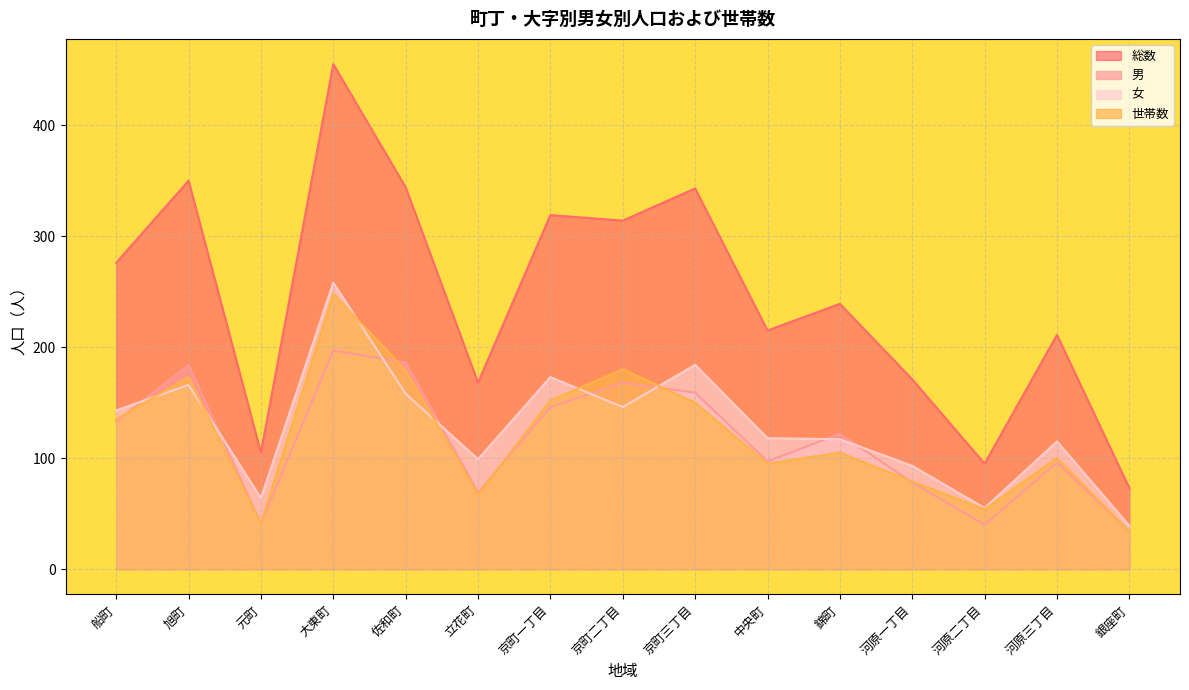

What is the total value across all series at 錦町?

583